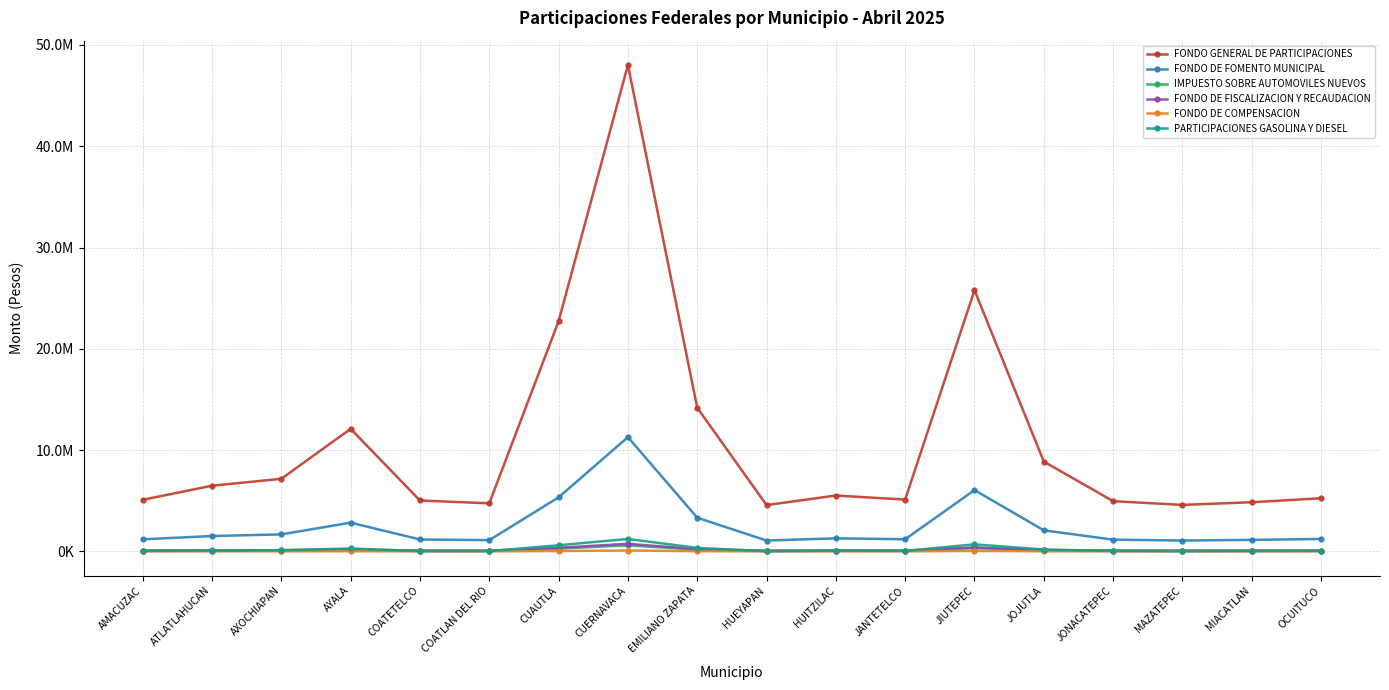

Which category has the highest value in the FONDO GENERAL DE PARTICIPACIONES series?

CUERNAVACA